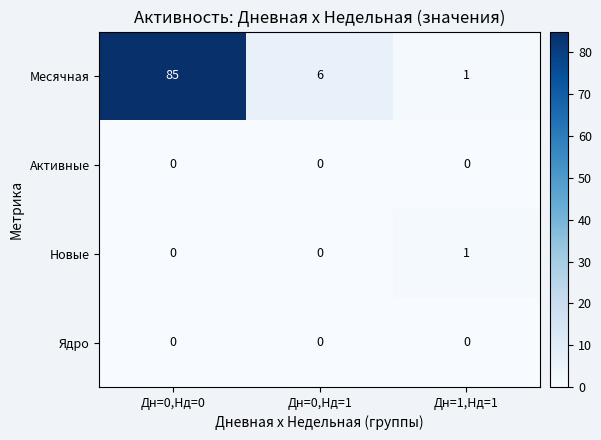

What is the difference between the highest and lowest values at Дн=0,Нд=0?

85